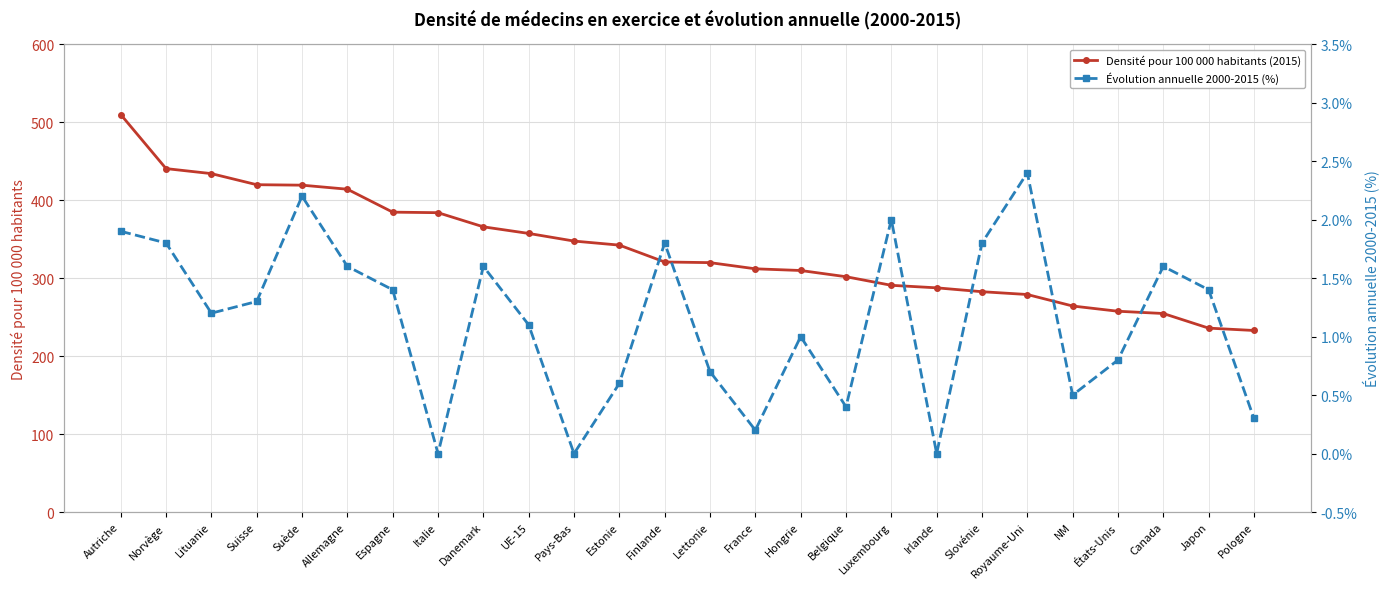

How many values in the Densité pour 100 000 habitants (2015) series exceed 320?

13